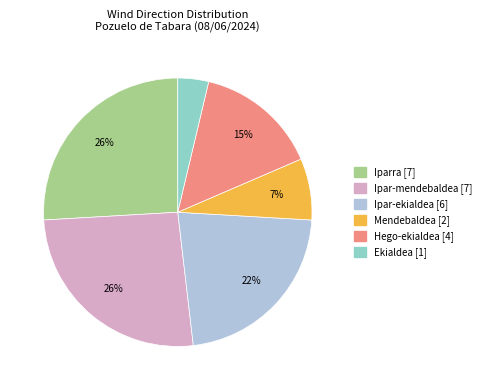

Do Ipar-ekialdea and Ipar-mendebaldea together represent more than half of the pie?

No